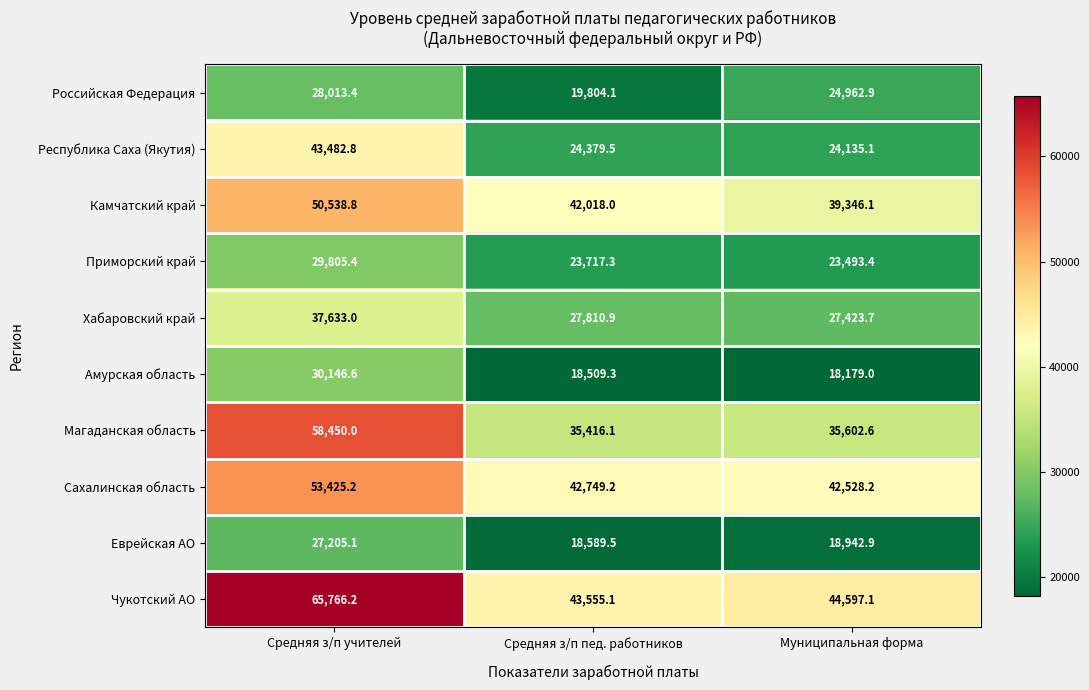

Reading left to right, what are all the values shown in this chart?

Российская Федерация: Средняя з/п учителей=28013.4	Средняя з/п пед. работников=19804.1	Муниципальная форма=24962.9
Республика Саха (Якутия): Средняя з/п учителей=43482.8	Средняя з/п пед. работников=24379.5	Муниципальная форма=24135.1
Камчатский край: Средняя з/п учителей=50538.8	Средняя з/п пед. работников=42018.0	Муниципальная форма=39346.1
Приморский край: Средняя з/п учителей=29805.4	Средняя з/п пед. работников=23717.3	Муниципальная форма=23493.4
Хабаровский край: Средняя з/п учителей=37633.0	Средняя з/п пед. работников=27810.9	Муниципальная форма=27423.7
Амурская область: Средняя з/п учителей=30146.6	Средняя з/п пед. работников=18509.3	Муниципальная форма=18179.0
Магаданская область: Средняя з/п учителей=58450.0	Средняя з/п пед. работников=35416.1	Муниципальная форма=35602.6
Сахалинская область: Средняя з/п учителей=53425.2	Средняя з/п пед. работников=42749.2	Муниципальная форма=42528.2
Еврейская АО: Средняя з/п учителей=27205.1	Средняя з/п пед. работников=18589.5	Муниципальная форма=18942.9
Чукотский АО: Средняя з/п учителей=65766.2	Средняя з/п пед. работников=43555.1	Муниципальная форма=44597.1